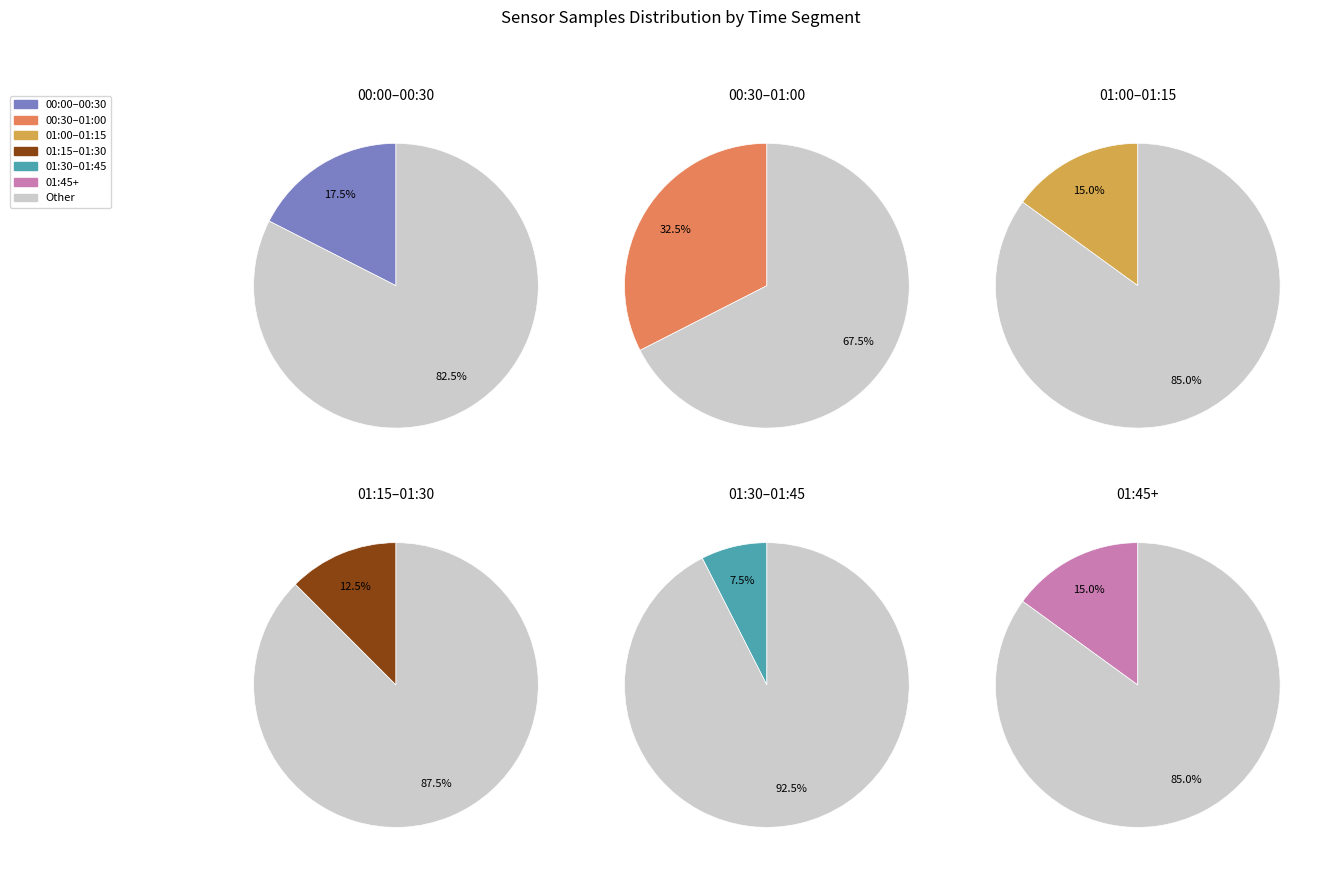

Do 28 and 28 together represent more than half of the pie?

No